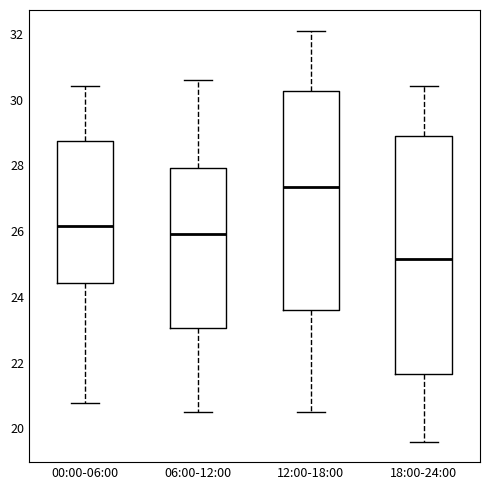

Reading left to right, read every box against the y-axis: the position of its median line, the range the box covers, and the ends of its whiskers. The values are not printed on the chart, so give them approximately, as read against the axis.

00:00-06:00: median 26.2, box 24.4 to 28.8, whiskers 20.8 to 30.4
06:00-12:00: median 26.0, box 23.0 to 28.0, whiskers 20.6 to 30.6
12:00-18:00: median 27.4, box 23.6 to 30.2, whiskers 20.6 to 32.2
18:00-24:00: median 25.2, box 21.6 to 29.0, whiskers 19.6 to 30.4